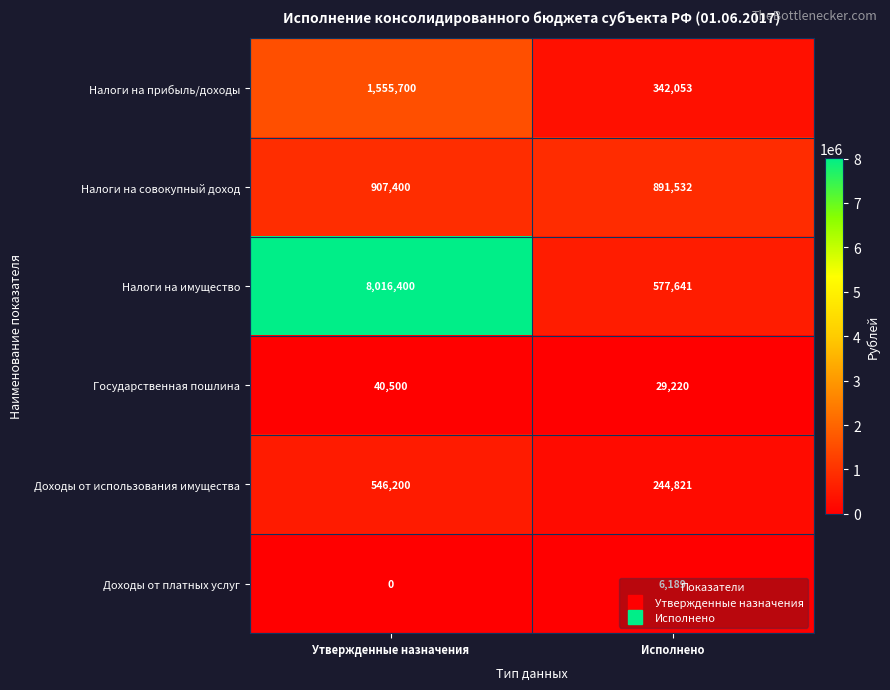

What is the lowest value of the Налоги на прибыль/доходы series?

342053